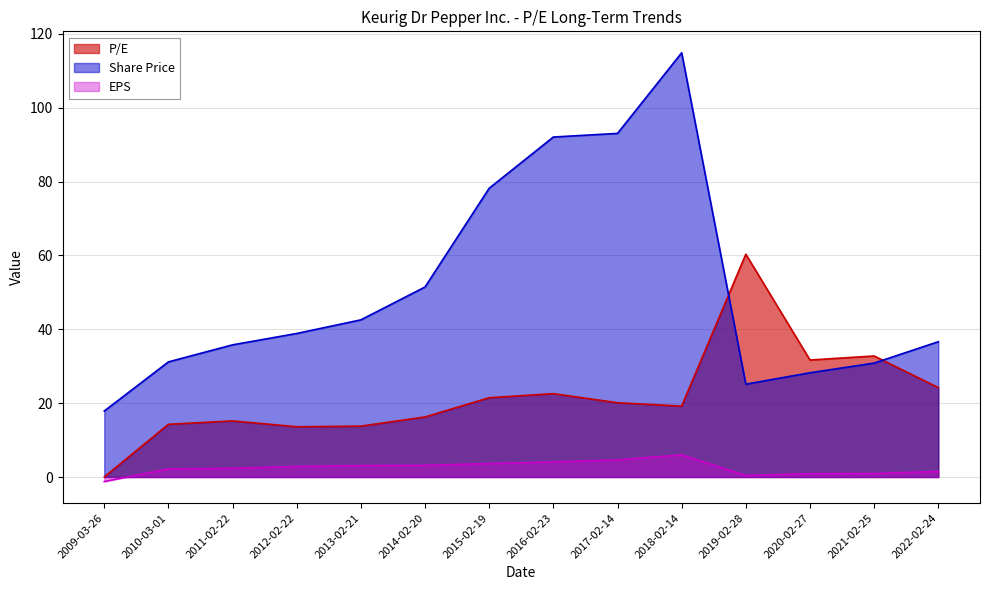

Where is Share Price nearest to the value 66?

2015-02-19